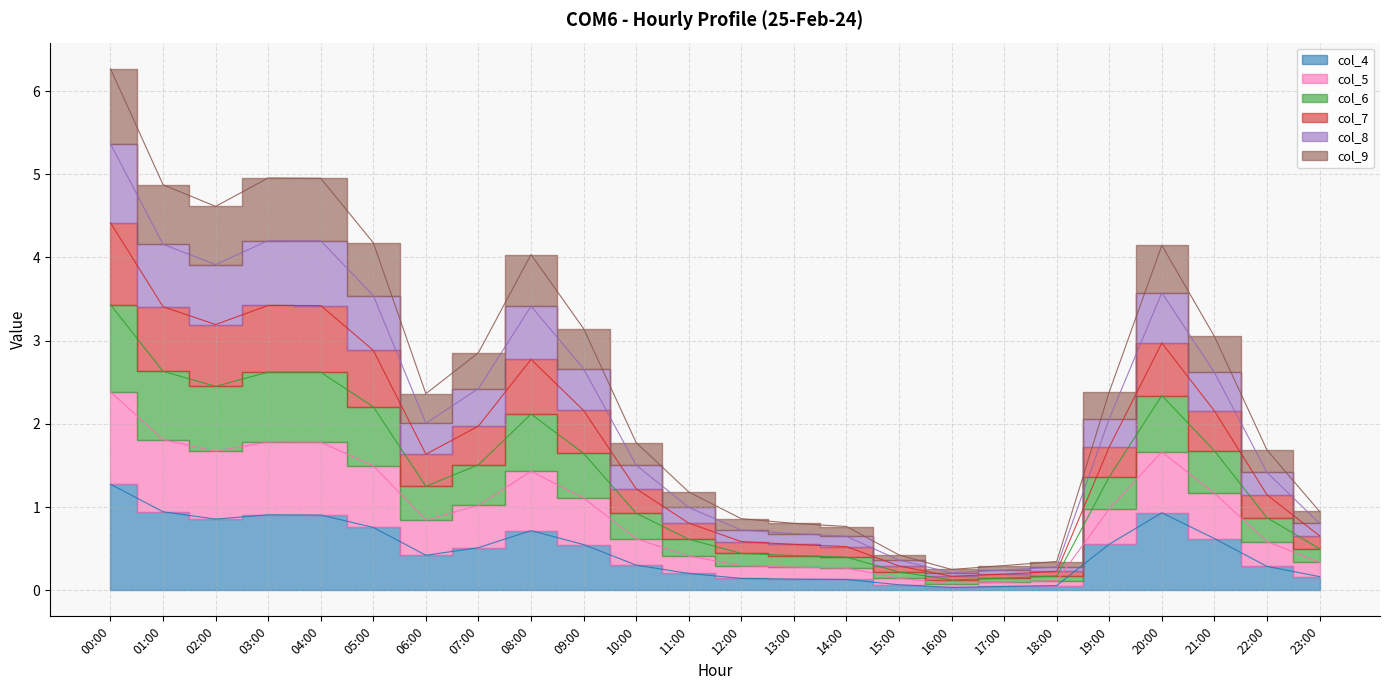

How many distinct data groups are displayed?

6